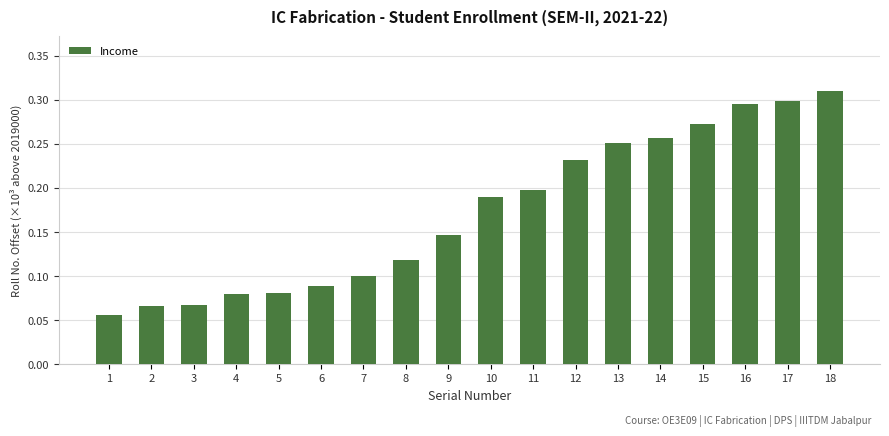

Which label corresponds to the largest value in the chart?

18